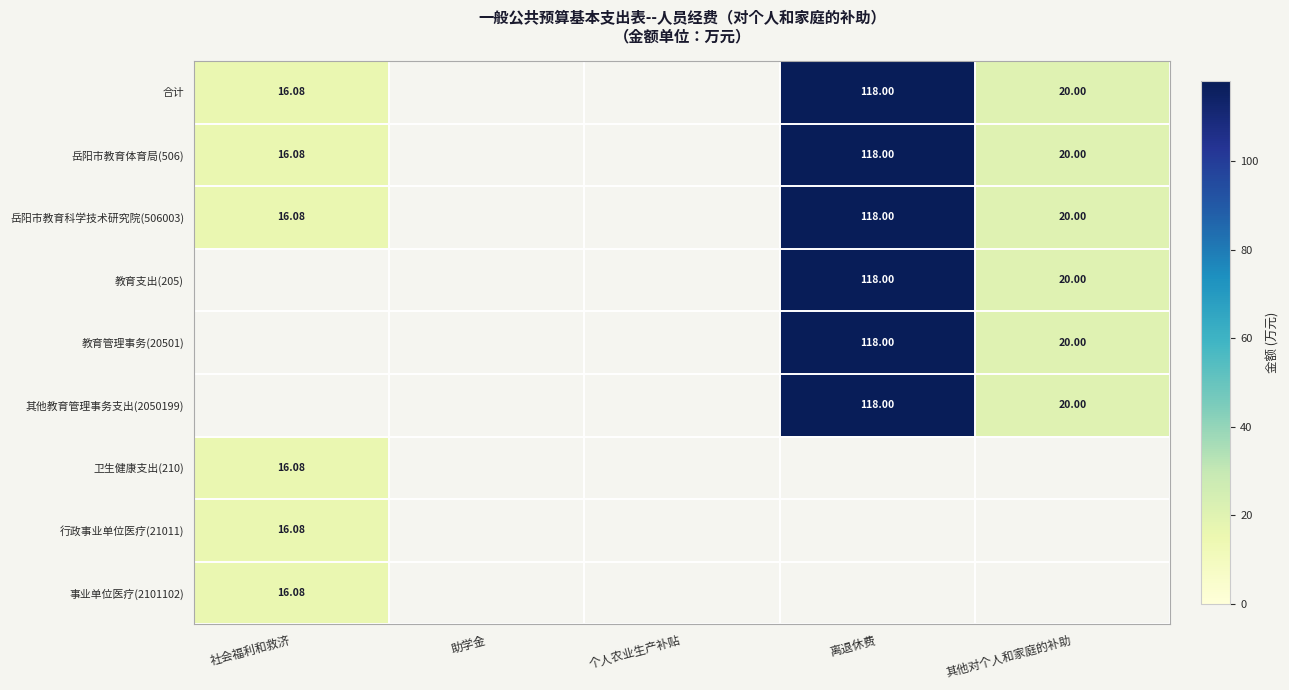

The value of 岳阳市教育体育局(506) at 离退休费 is 24.4. True or false?

False